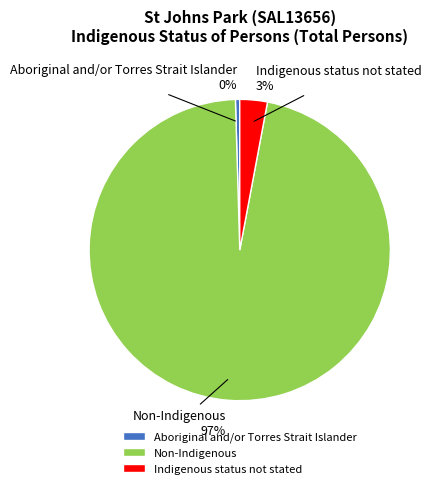

To the nearest percent, what is the average slice percentage?

33%